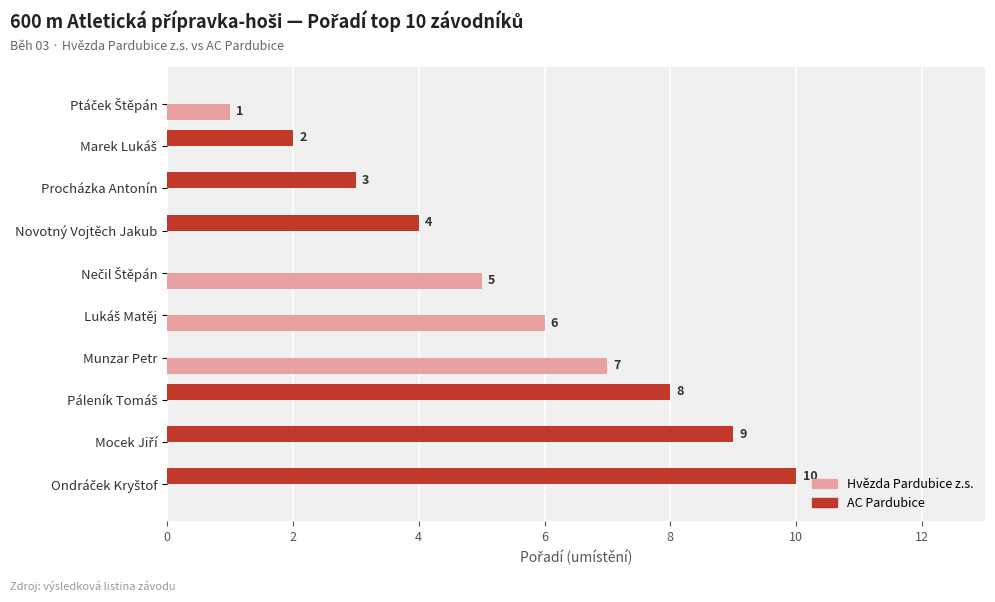

The AC Pardubice series shows 4 at Novotný Vojtěch Jakub. True or false?

True